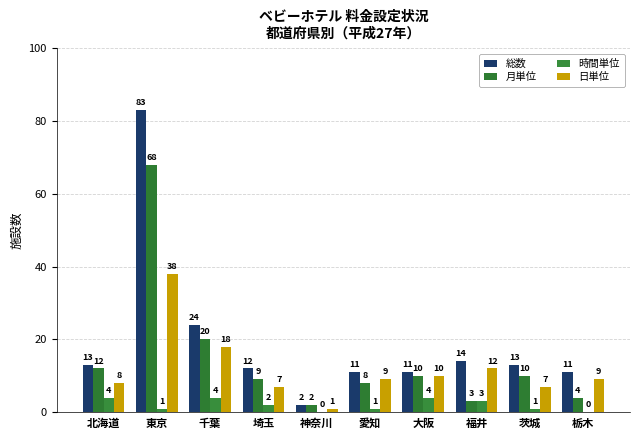

At which category is the sum across all series the highest?

東京